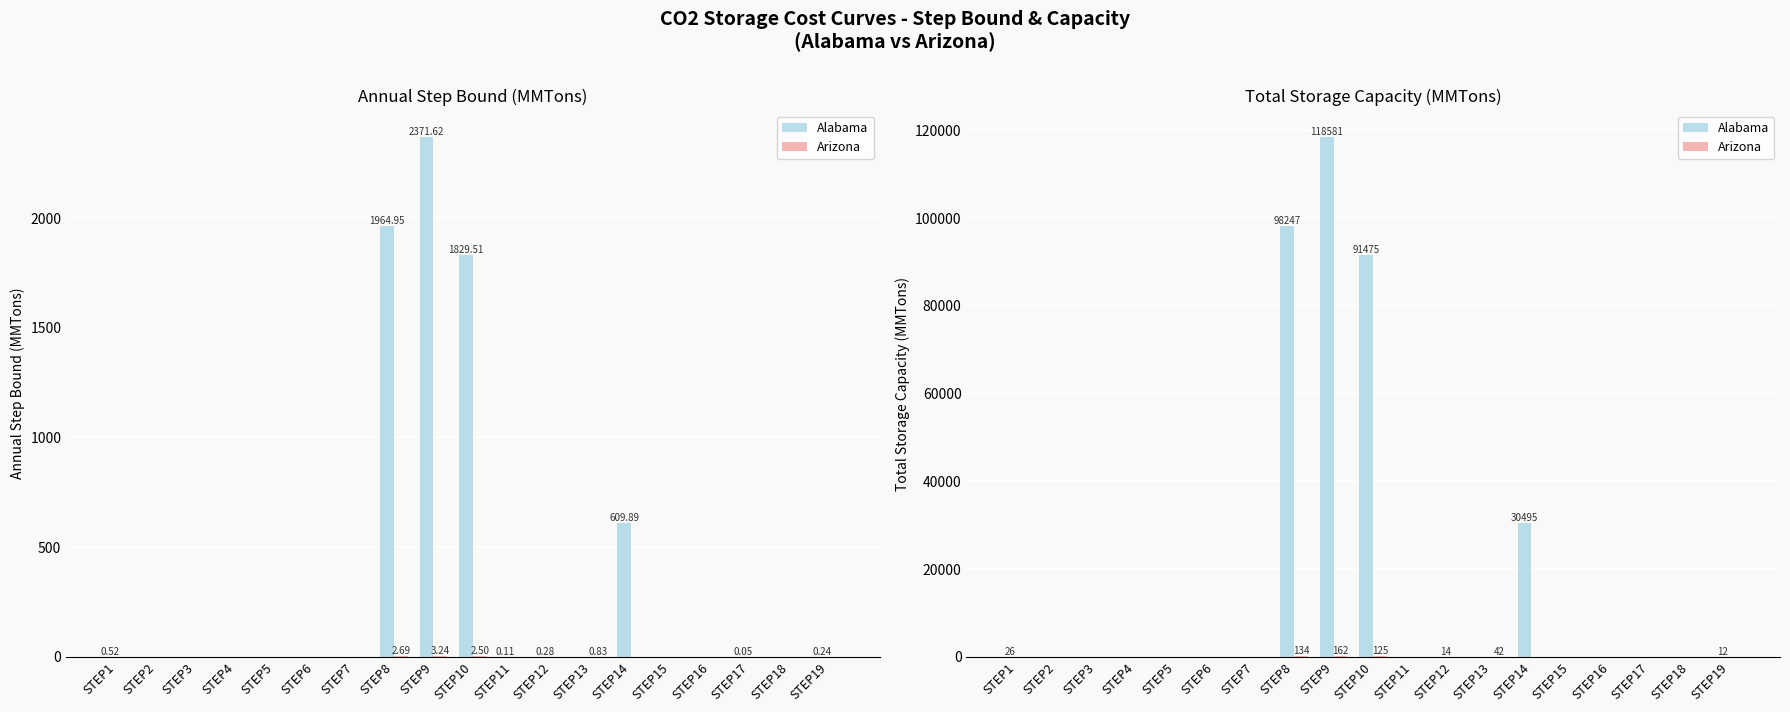

Reading left to right, extract all data points from this chart.

Alabama: STEP1=26.0	STEP2=0.0	STEP3=0.0	STEP4=0.0	STEP5=0.0	STEP6=0.0	STEP7=0.0	STEP8=98247.4	STEP9=118581.1	STEP10=91475.5	STEP11=5.6	STEP12=14.1	STEP13=0.0	STEP14=30494.6	STEP15=0.0	STEP16=0.0	STEP17=2.4	STEP18=0.0	STEP19=12.1
Arizona: STEP1=0.0	STEP2=0.0	STEP3=0.0	STEP4=0.0	STEP5=0.0	STEP6=0.0	STEP7=0.0	STEP8=134.3	STEP9=162.0	STEP10=125.0	STEP11=0.0	STEP12=0.0	STEP13=41.7	STEP14=0.0	STEP15=0.0	STEP16=0.0	STEP17=0.0	STEP18=0.0	STEP19=0.0